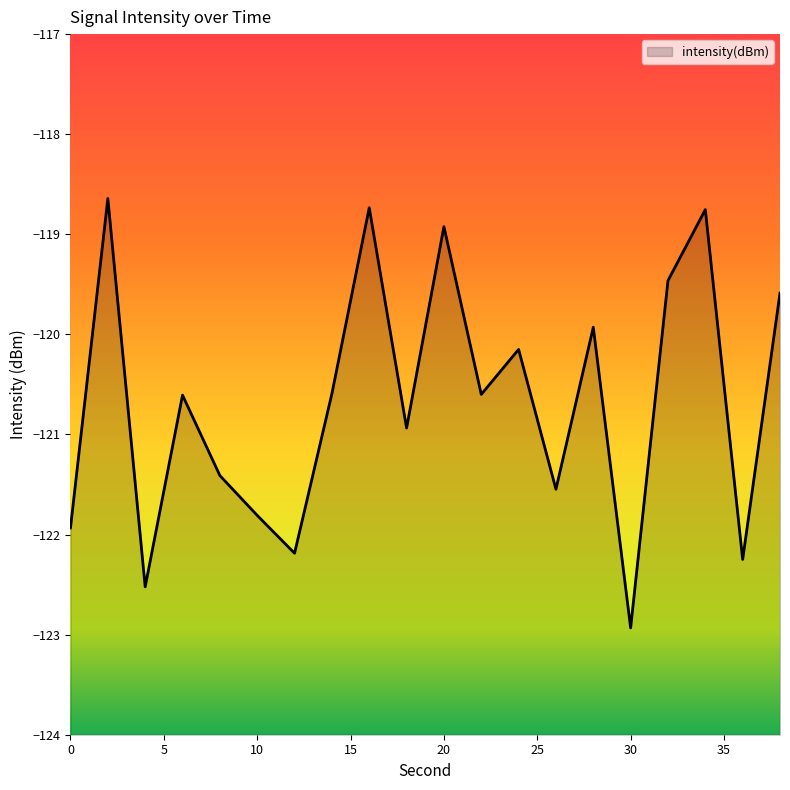

Reading right to left, what are all the values shown in this chart?

38=-119.6	36=-122.2	34=-118.8	32=-119.5	30=-122.9	28=-119.9	26=-121.5	24=-120.2	22=-120.6	20=-118.9	18=-120.9	16=-118.7	14=-120.6	12=-122.2	10=-121.8	8=-121.4	6=-120.6	4=-122.5	2=-118.6	0=-121.9